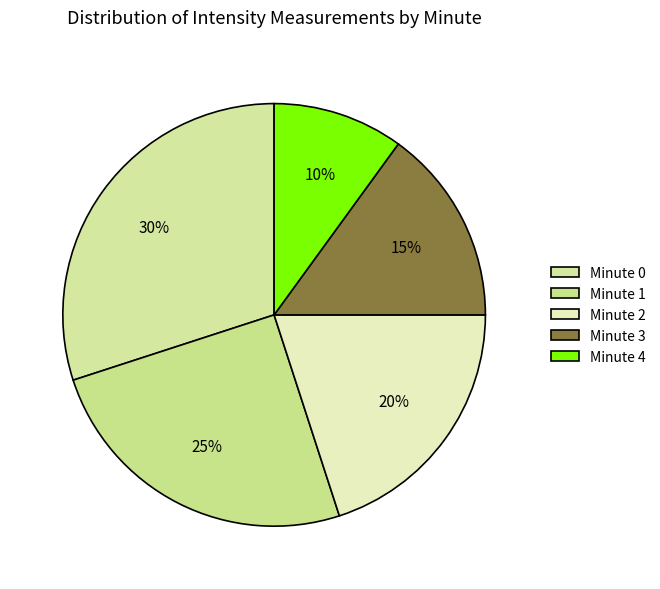

Is there a majority slice in this chart?

No